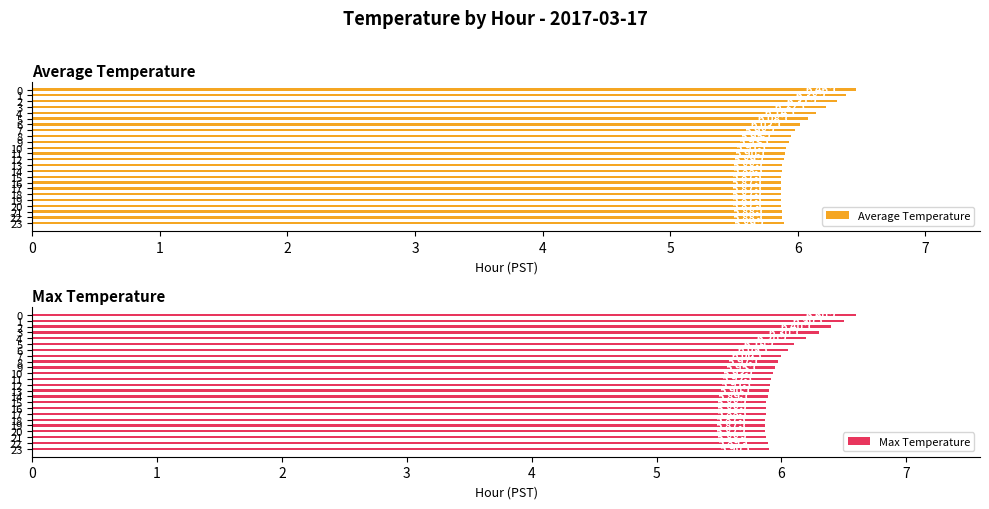

What is the value of the Max Temperature bar at the 20th from the left?

5.9